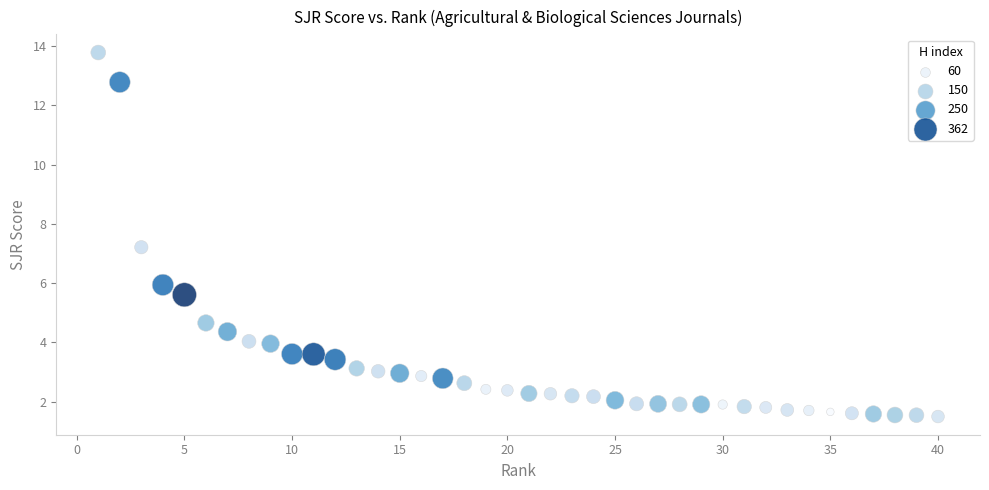

What is the range of Y values (max minus min)?

12.3